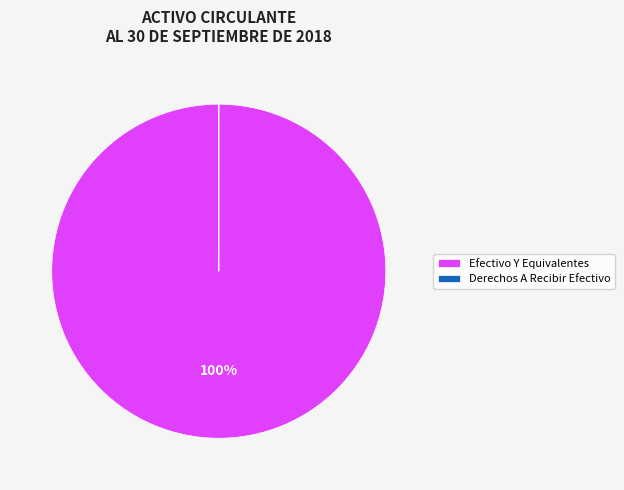

Is there a majority slice in this chart?

Yes